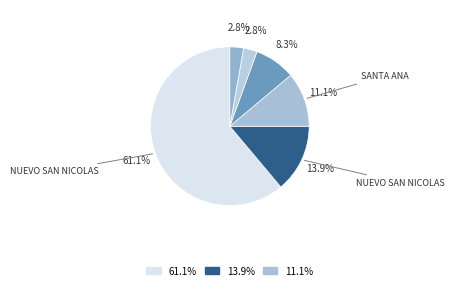

To the nearest percent, what is the difference between the largest and smallest slice percentages?

58%